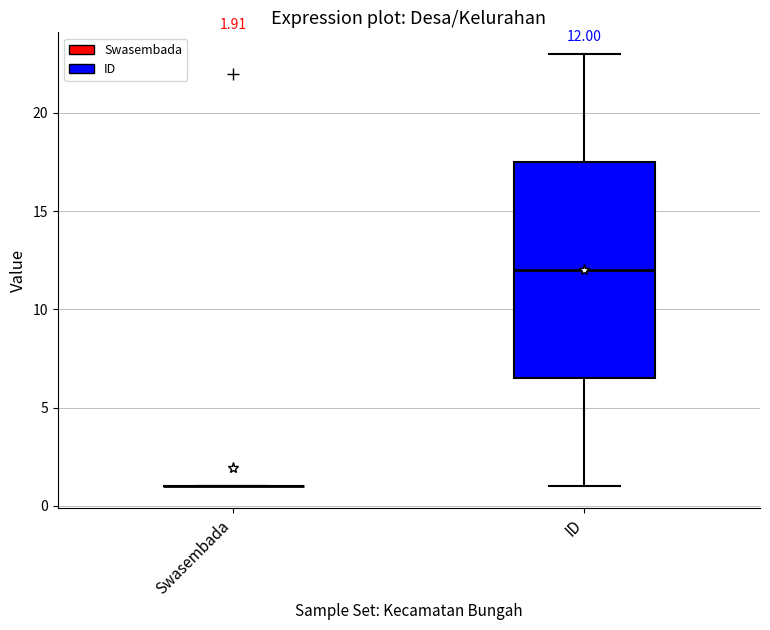

Which box is the tallest, from its lower edge to its upper edge?

ID